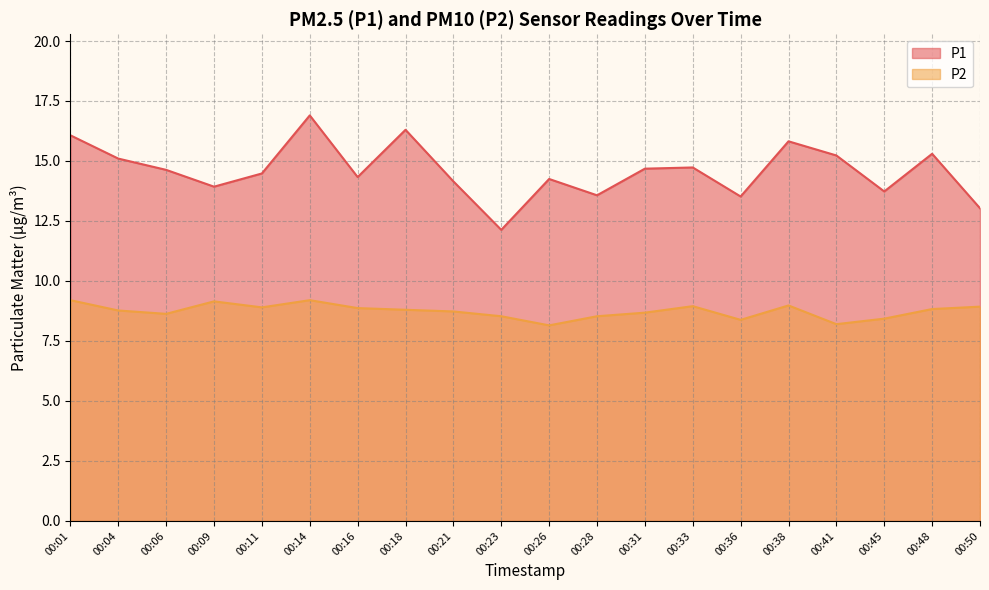

Which series has the widest spread of values?

P1